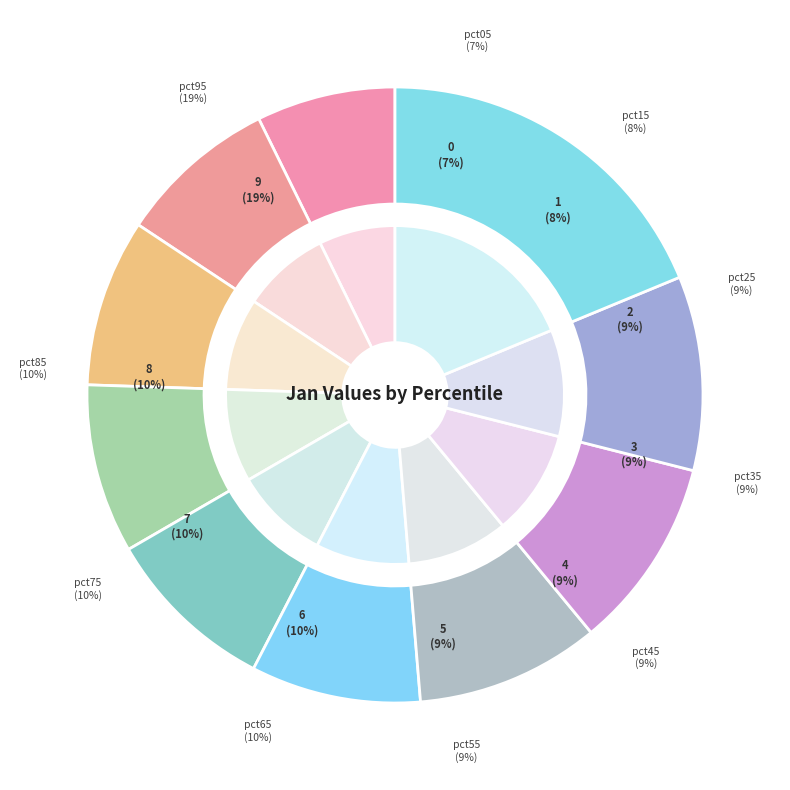

How many slices are in this pie chart?

10